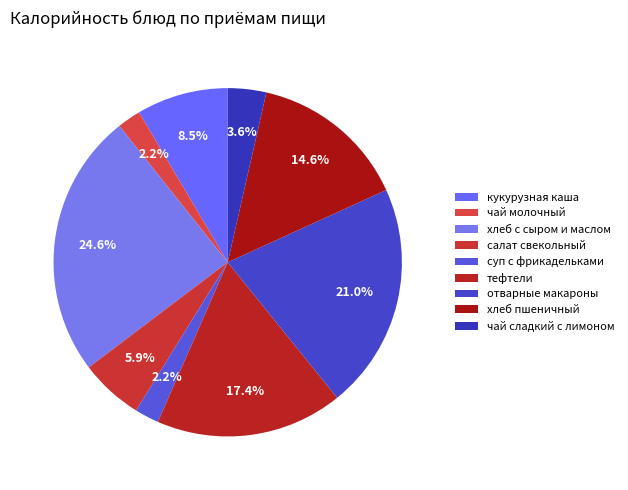

Rank the categories by value from highest to lowest.

хлеб с сыром и маслом, отварные макароны, тефтели, хлеб пшеничный, кукурузная каша, салат свекольный, чай сладкий с лимоном, суп с фрикадельками, чай молочный